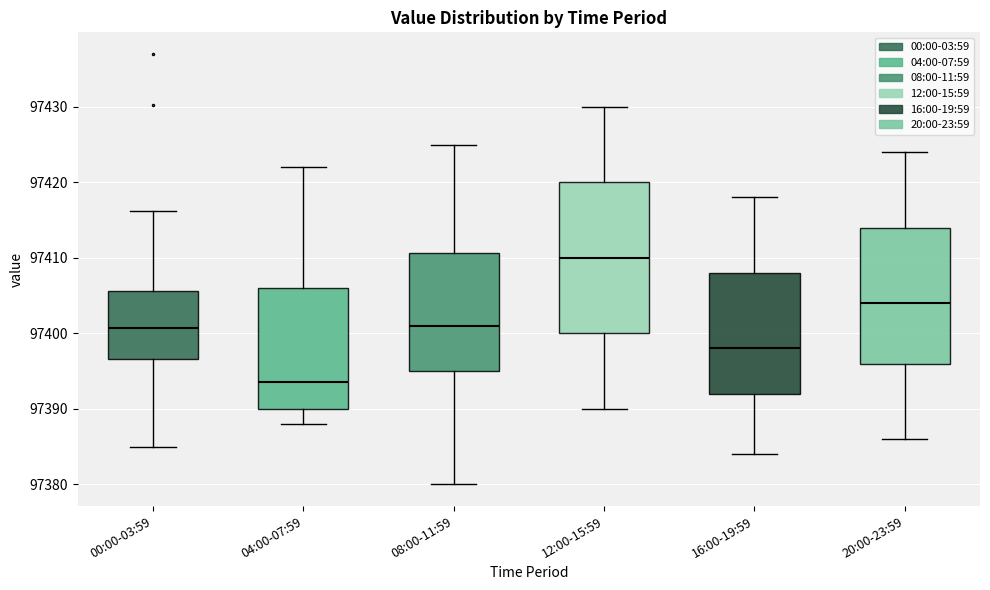

Comparing the boxes themselves (not the whiskers), which one is the tallest?

12:00-15:59